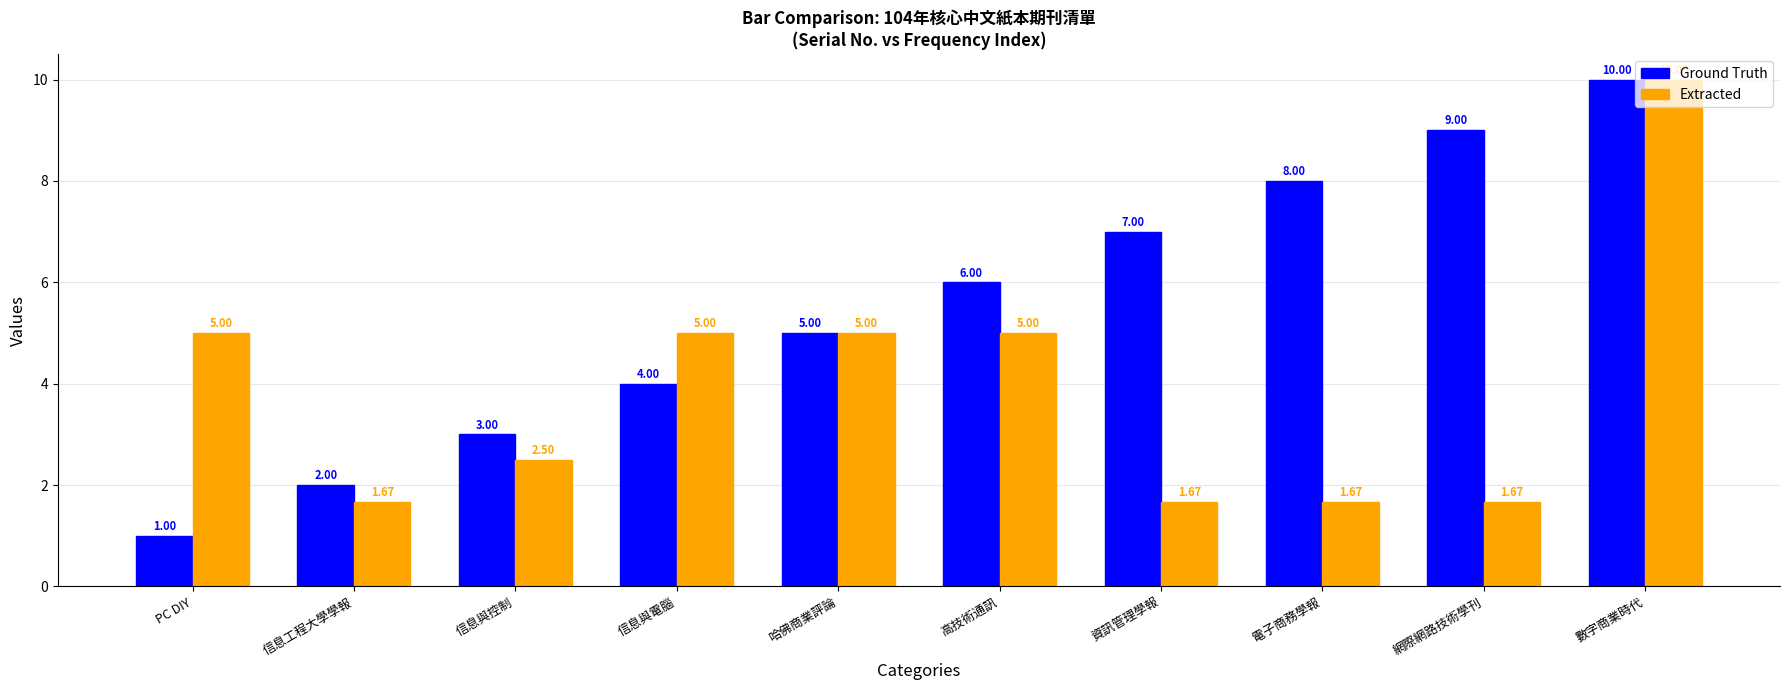

What is the value of the Ground Truth bar at the 1st from the left?

1.0